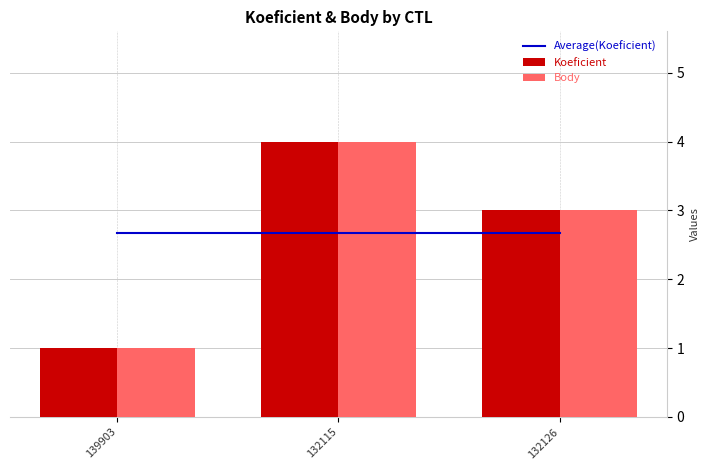

What are all the series names shown in the legend?

Average(Koeficient), Koeficient, Body